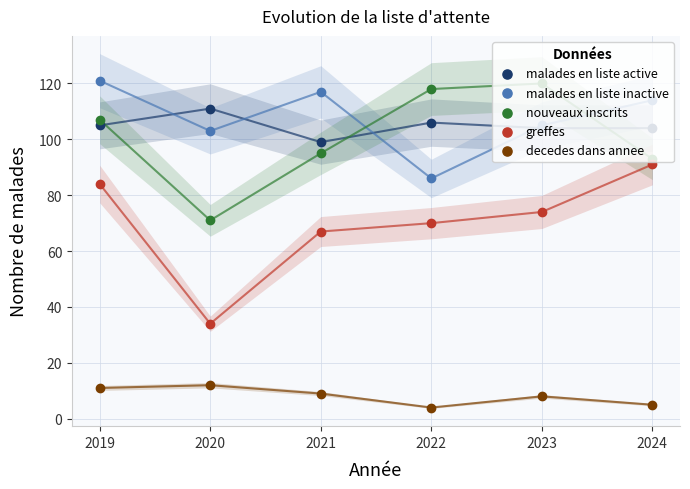

Which series has the largest total across all categories?

malades en liste inactive